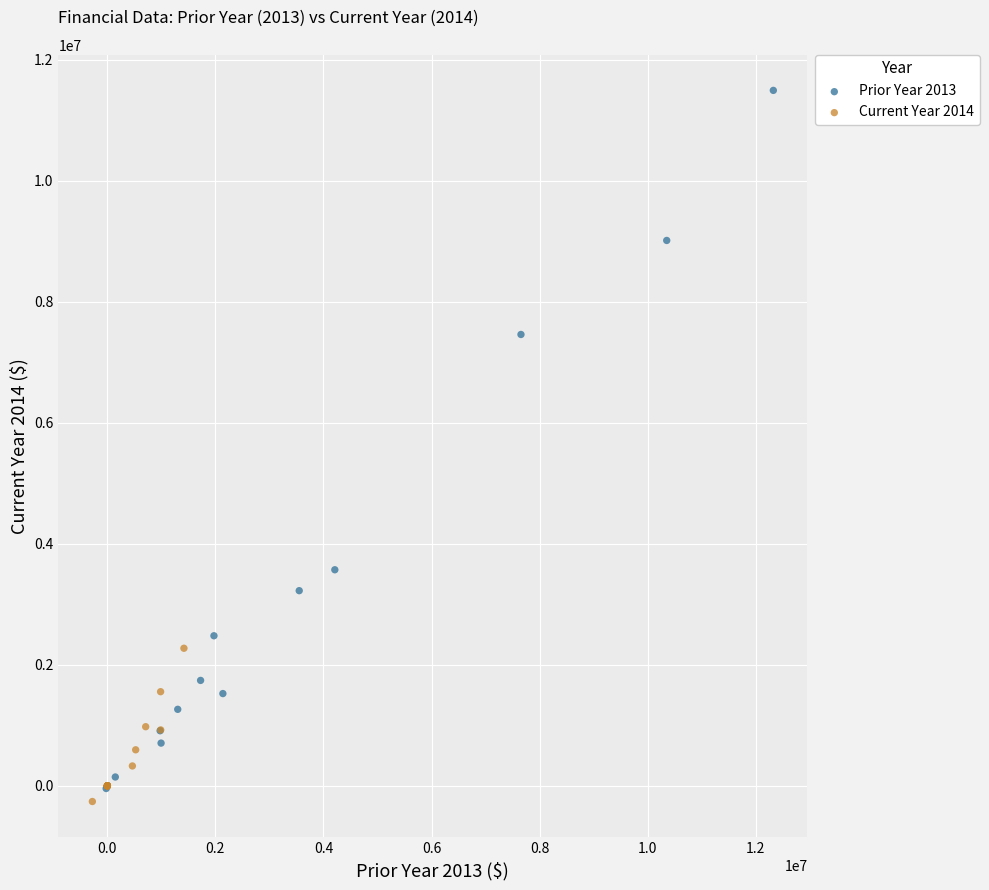

Which series contains the highest Y value?

Prior Year 2013